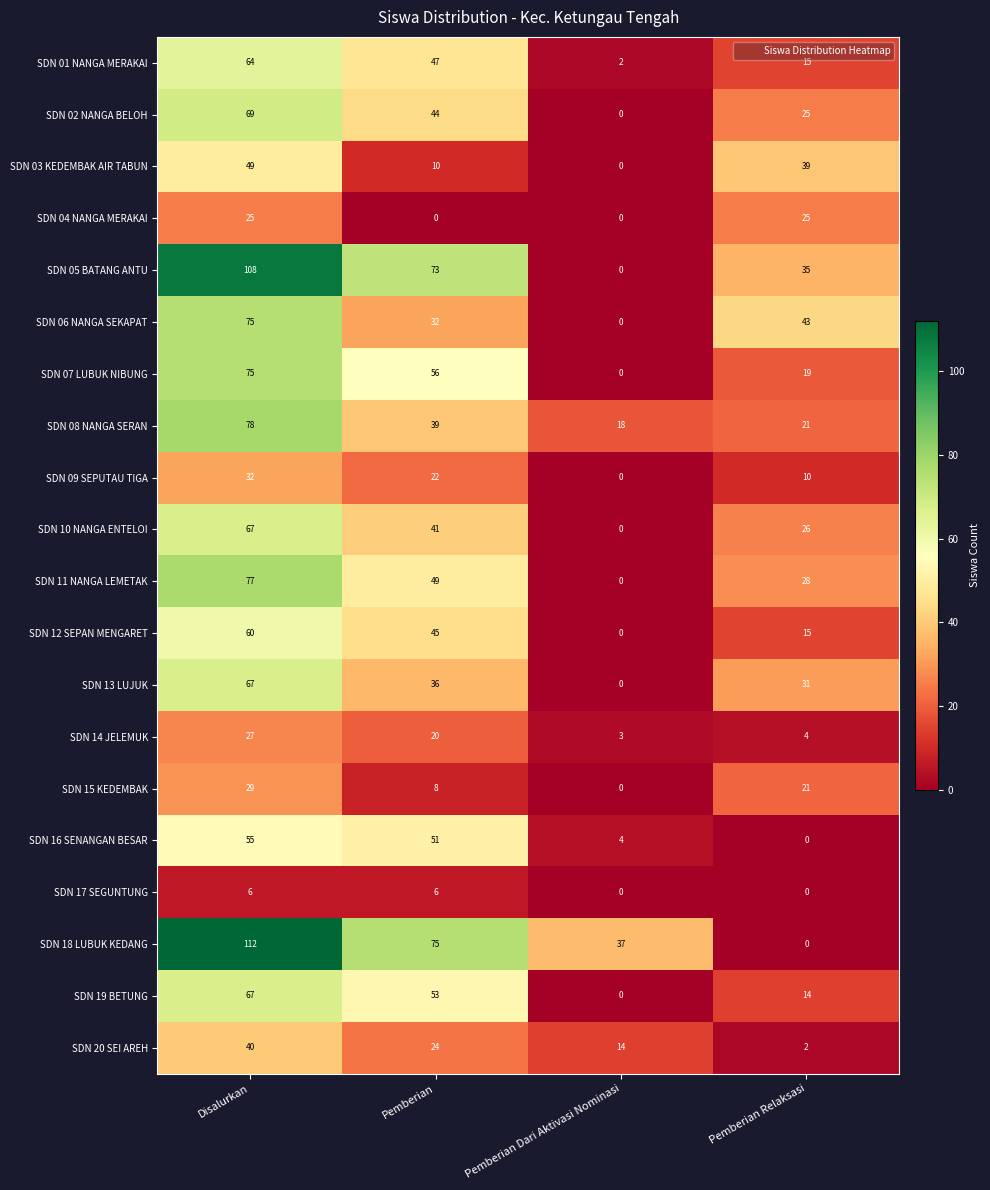

What is the maximum value for SDN 10 NANGA ENTELOI?

67